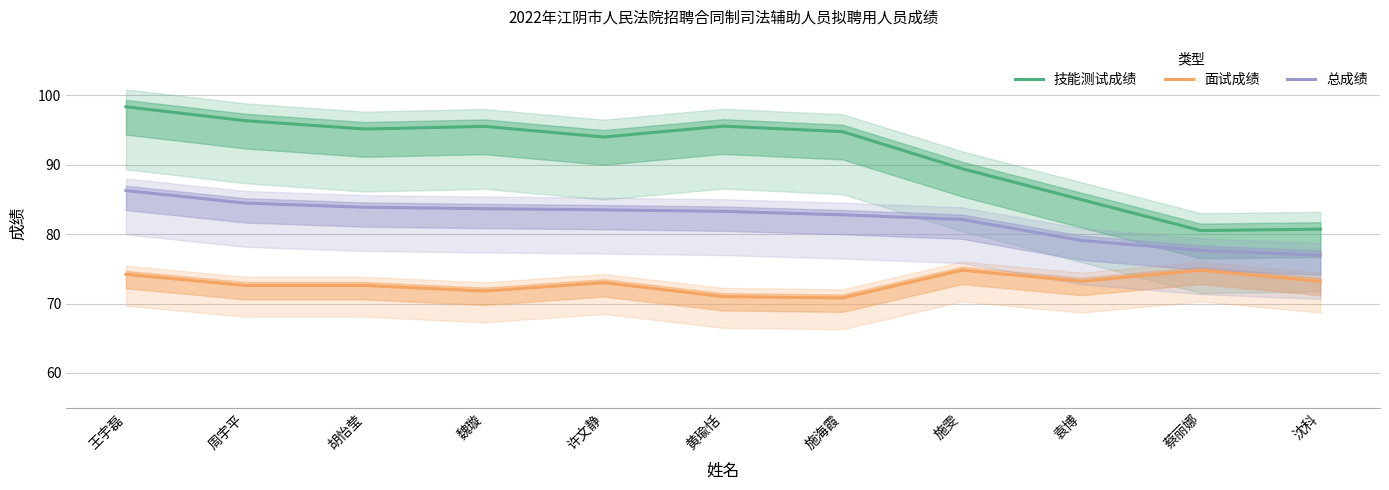

What is the difference between the maximum and minimum values in the 总成绩 series?

9.3